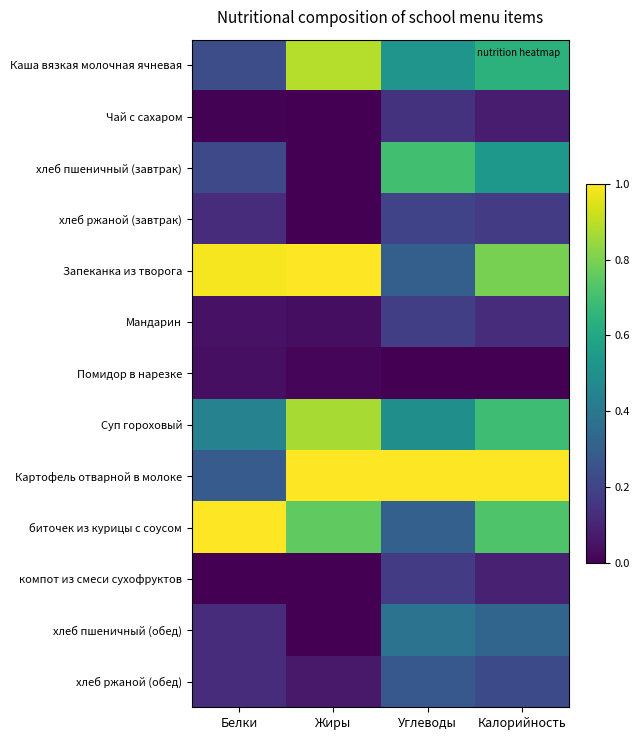

What is the total value across all series at Углеводы?

4.7